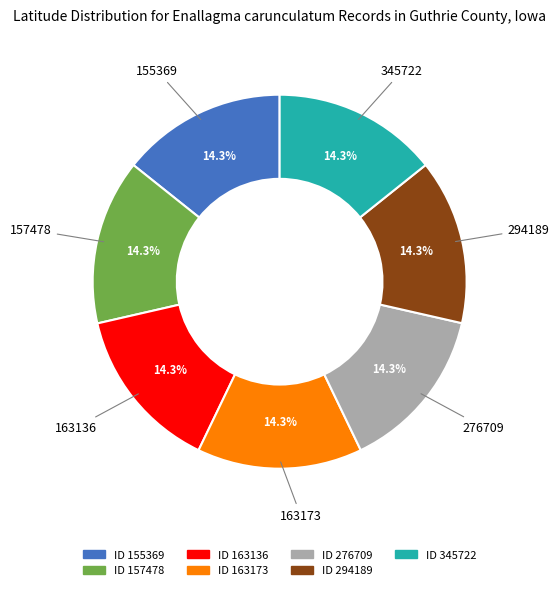

Does any single category account for the majority?

No